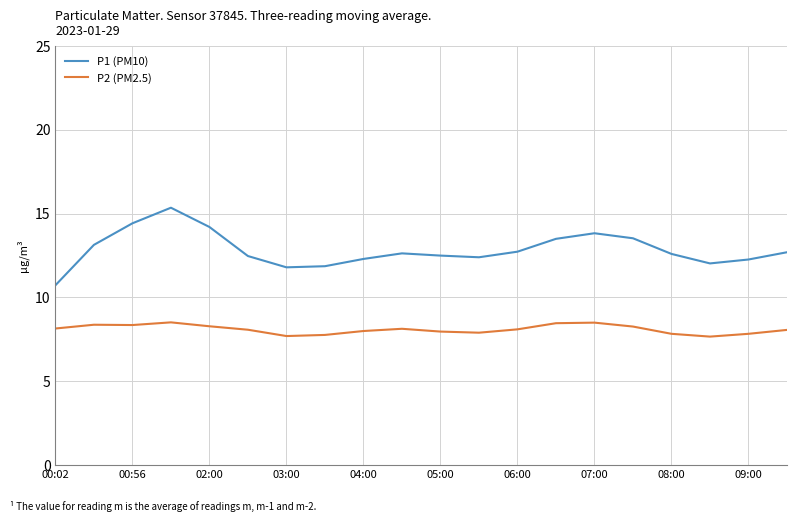

What is the difference between the maximum and minimum values in the P1 (PM10) series?

4.6